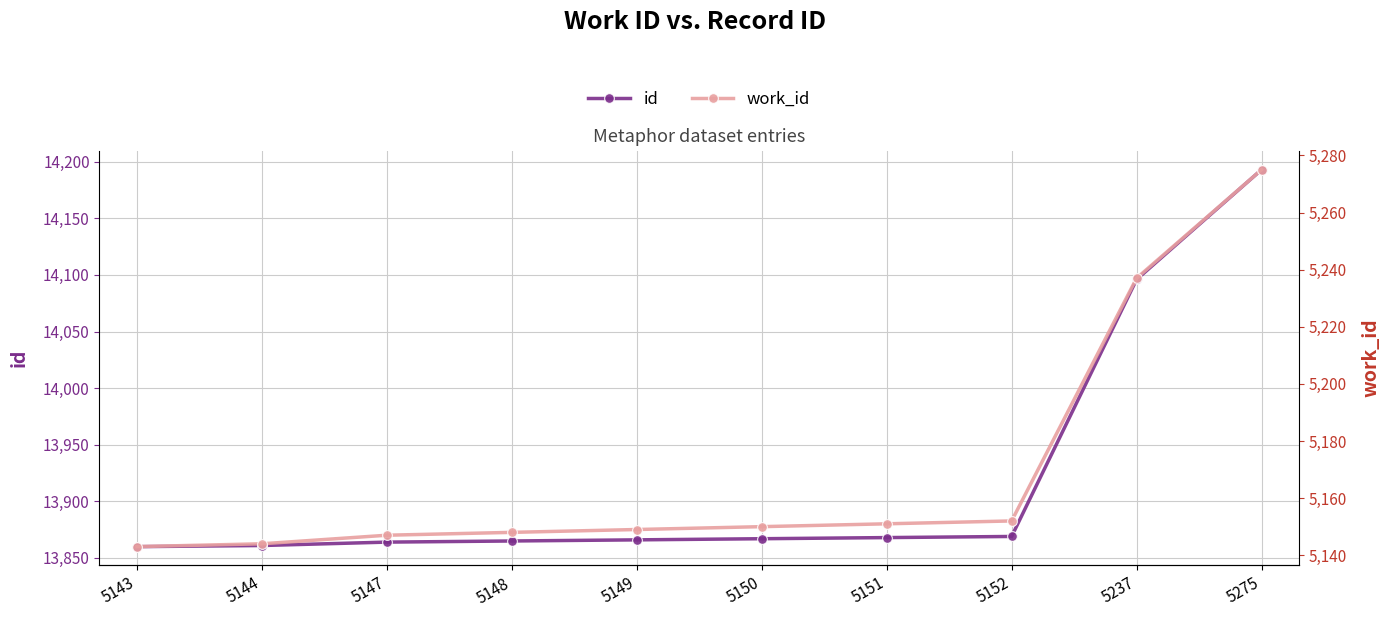

At which category is the sum across all series the highest?

5275